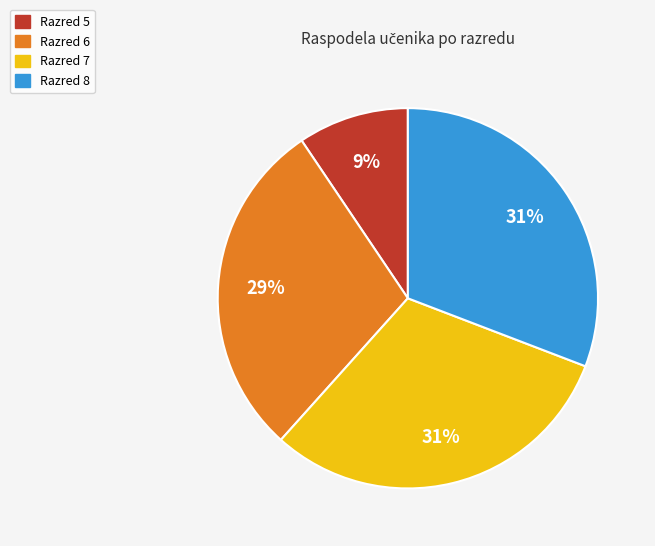

Is there any slice that represents more than half of the pie?

No